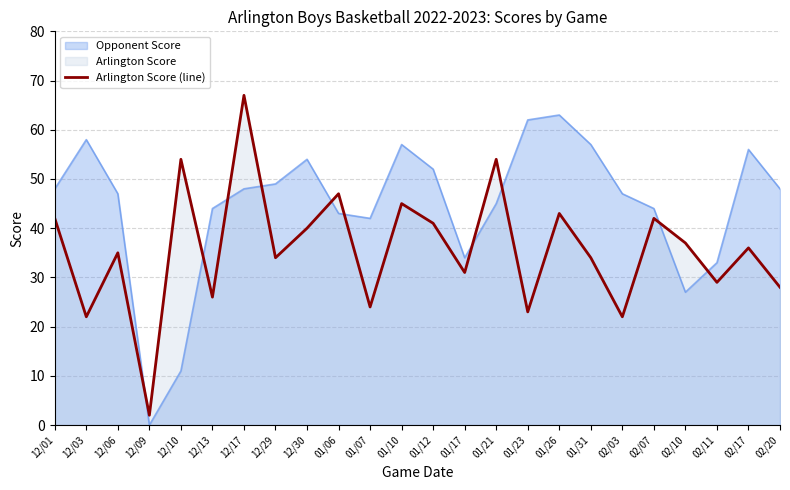

Does the chart have visible grid lines?

Yes